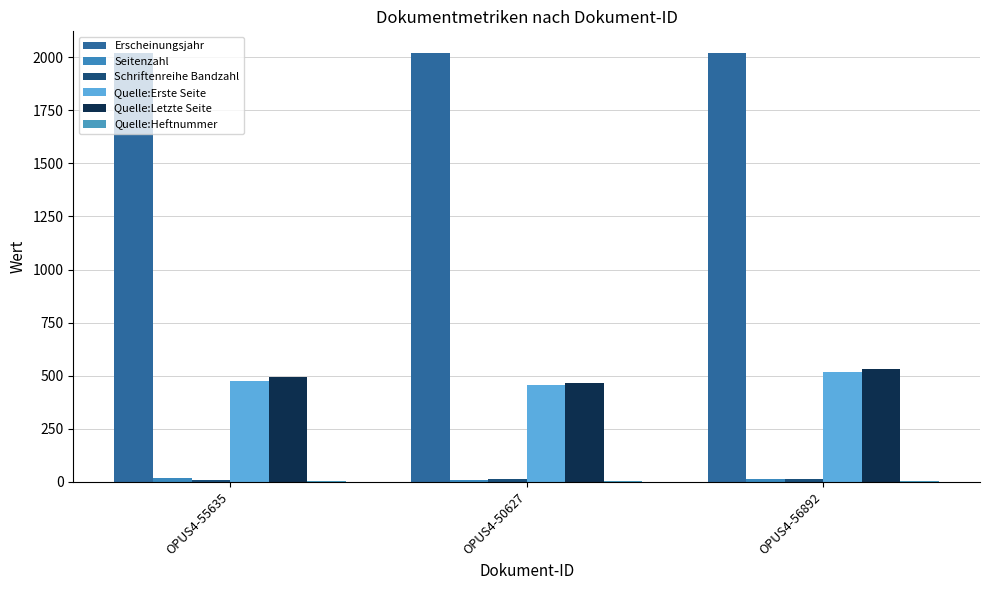

Where does the Seitenzahl series first go above 14?

OPUS4-55635